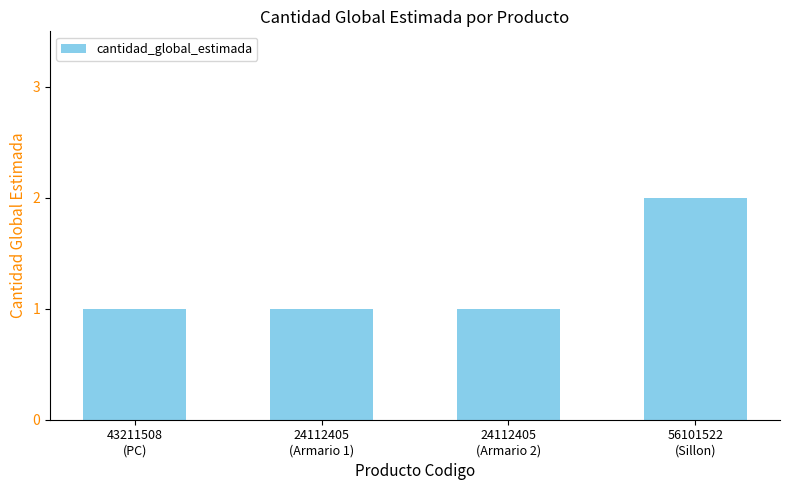

How many distinct data groups are displayed?

1